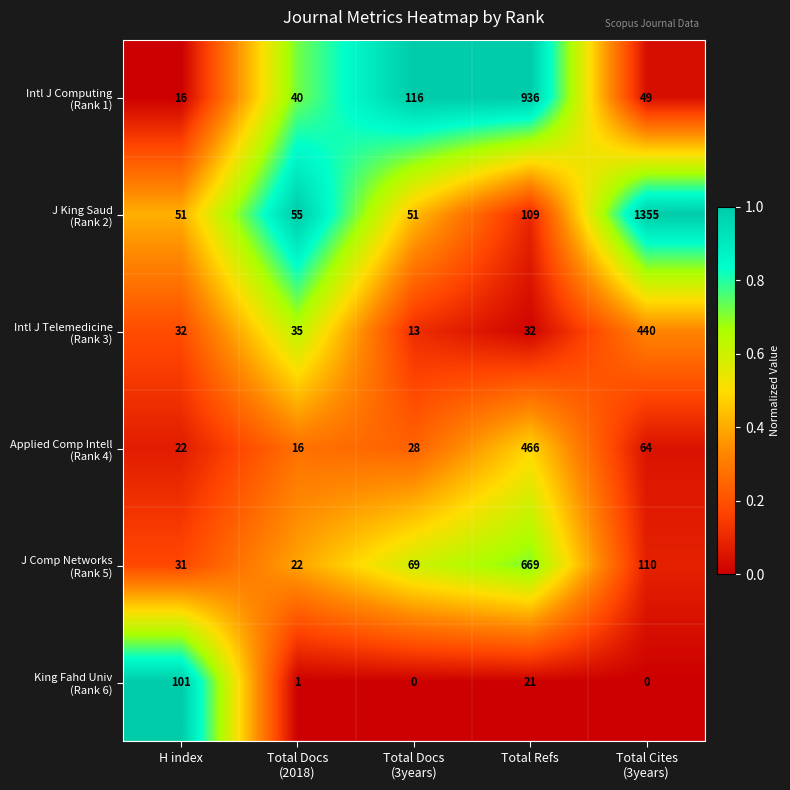

What is the total value across all series at H index?

253